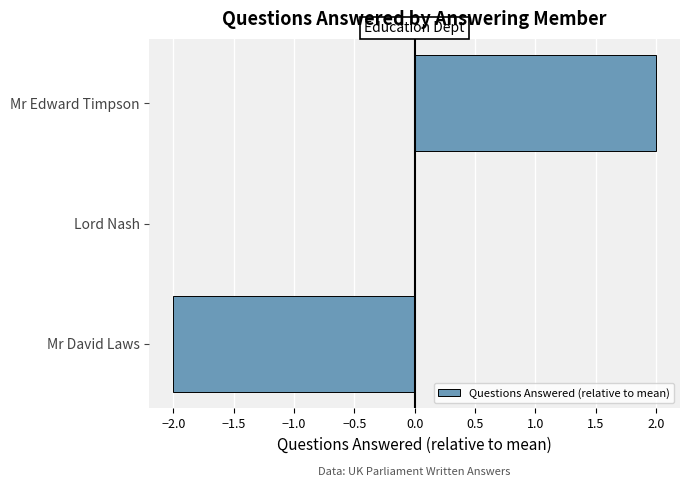

Are the bars horizontal?

Yes